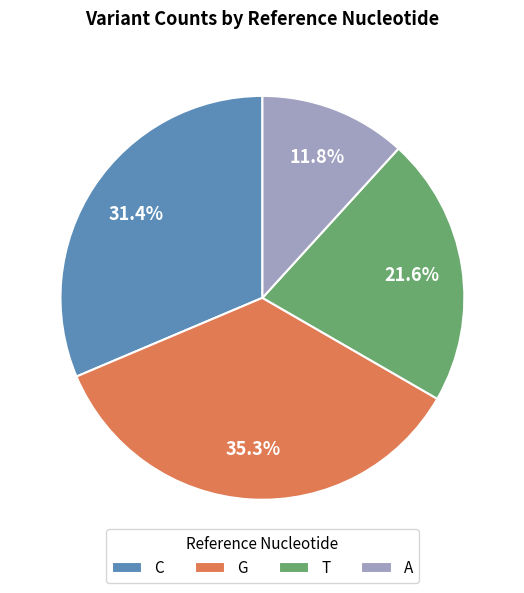

Approximately how many times larger is the value at T compared to A?

1.8